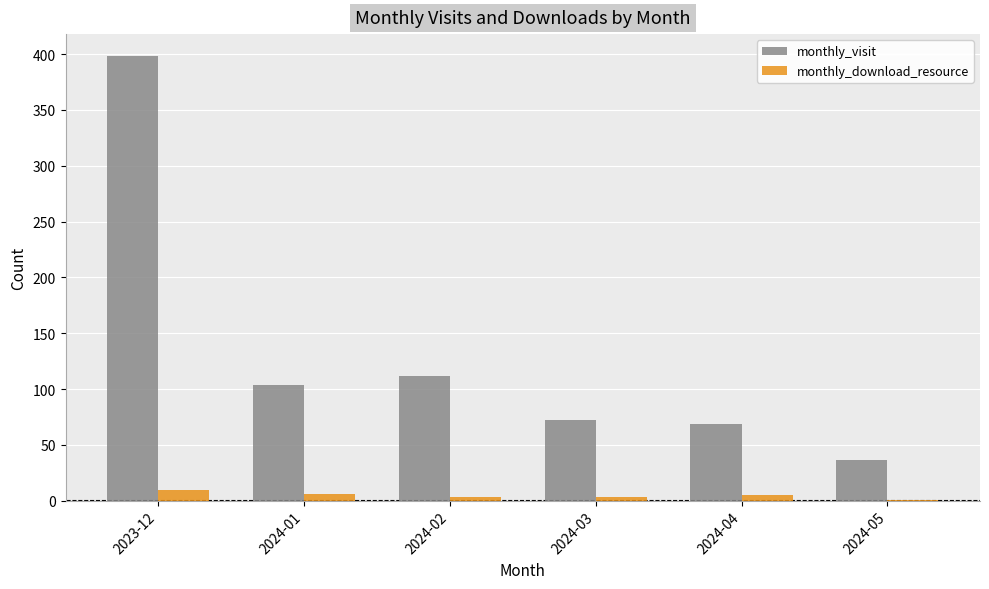

Where is monthly_visit nearest to the value 217?

2024-02